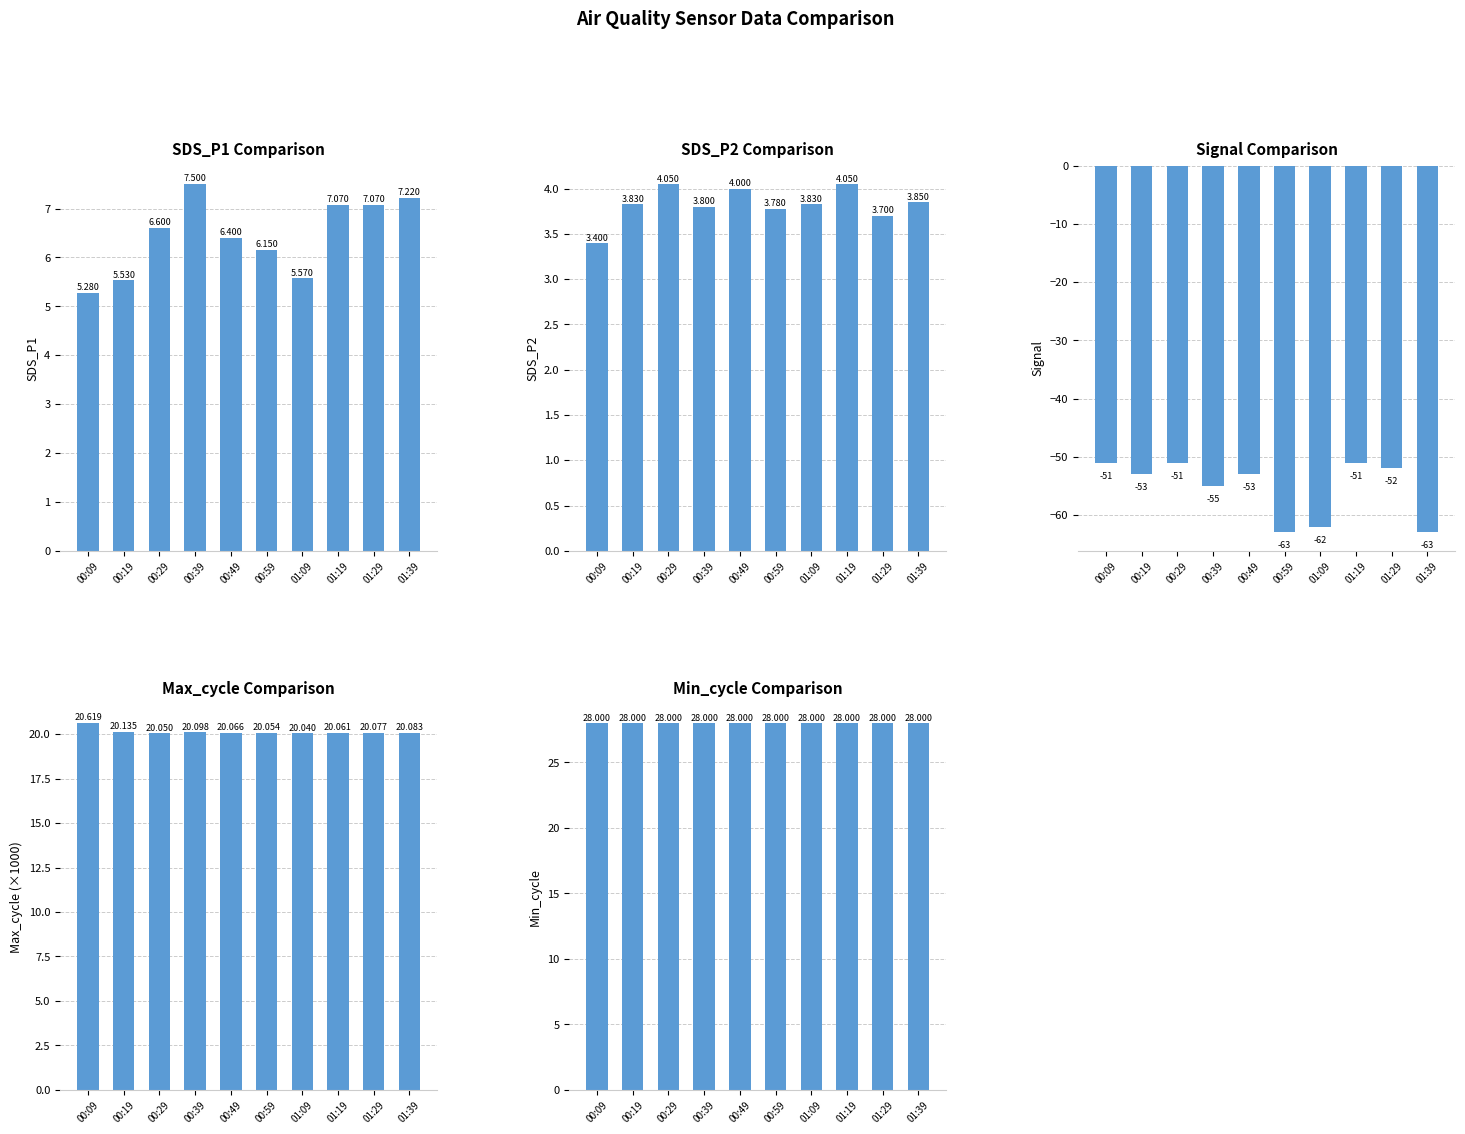

Which label corresponds to the largest value in the chart?

00:09